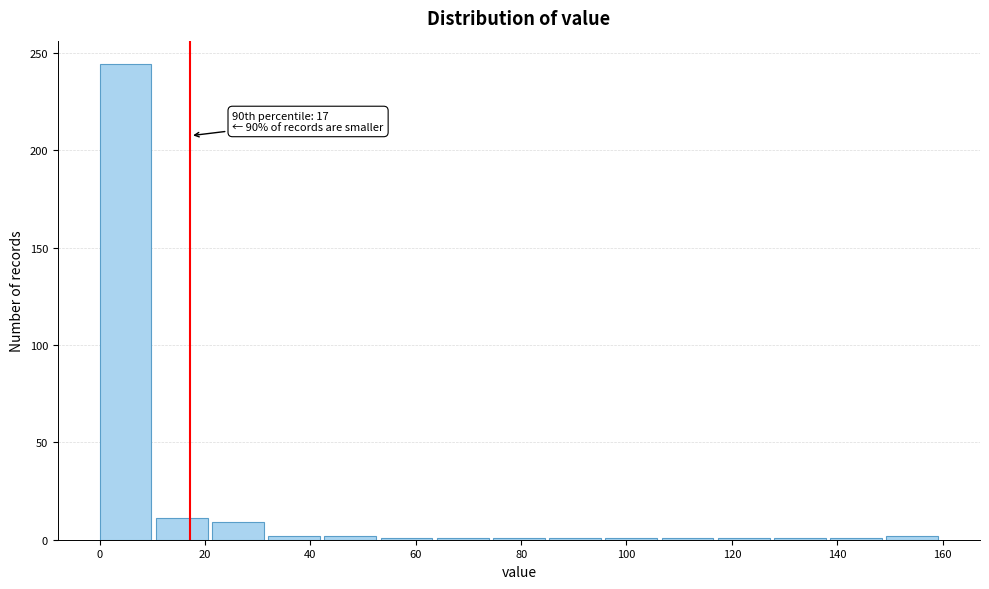

Over which range of the x-axis is the bar tallest?

0 to 10